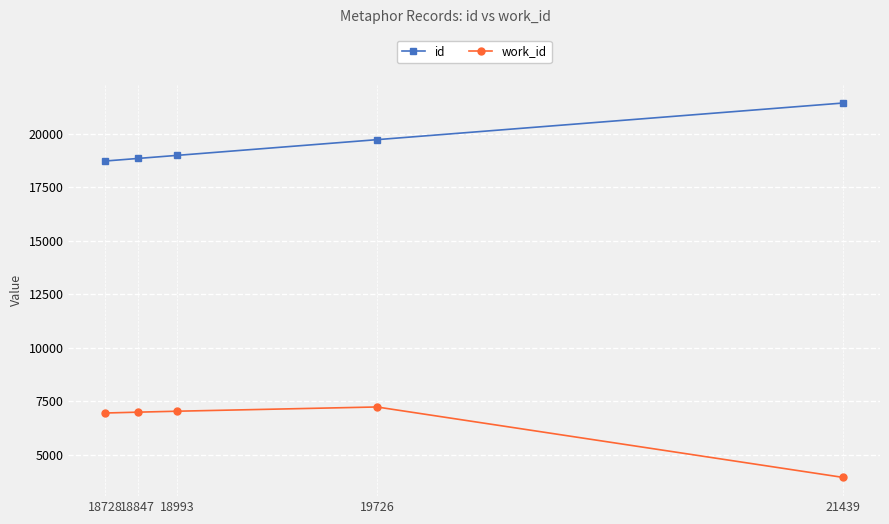

Rank the series by their average value, from lowest to highest.

work_id, id